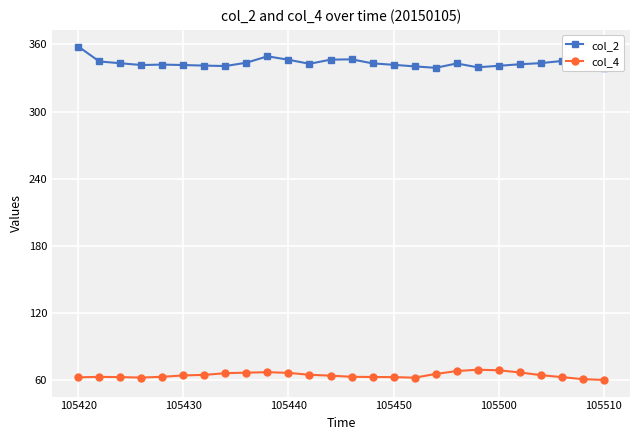

What is the value of the col_2 point at the 16th from the left?

341.8